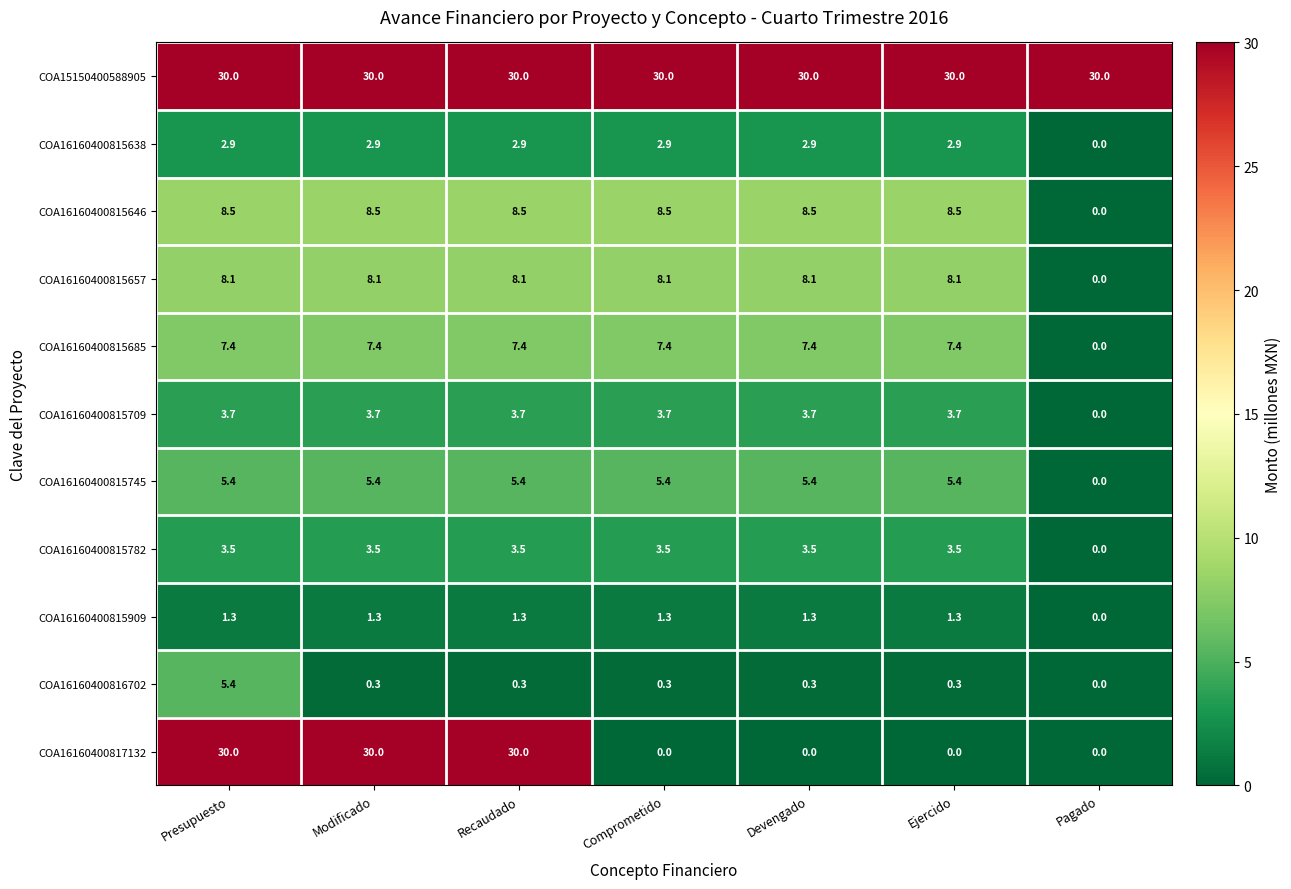

What is the sum of the COA16160400815782 values at Modificado and Ejercido?

7.0